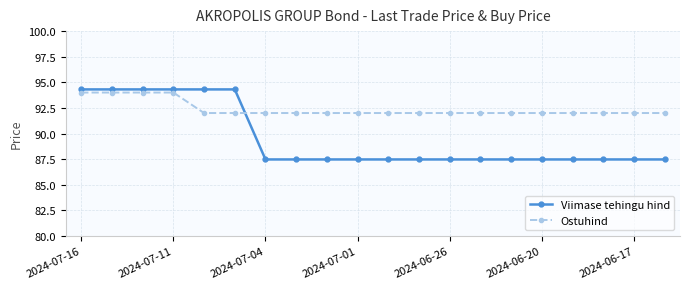

True or false: Viimase tehingu hind and Ostuhind cross at least once.

True